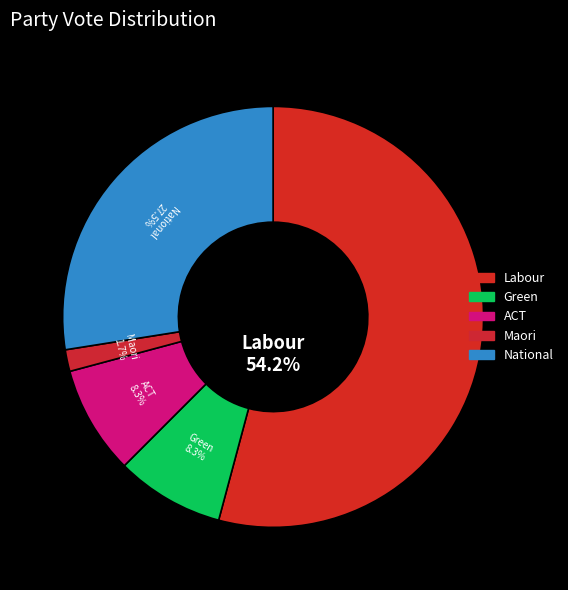

Which slice is the smallest?

Maori